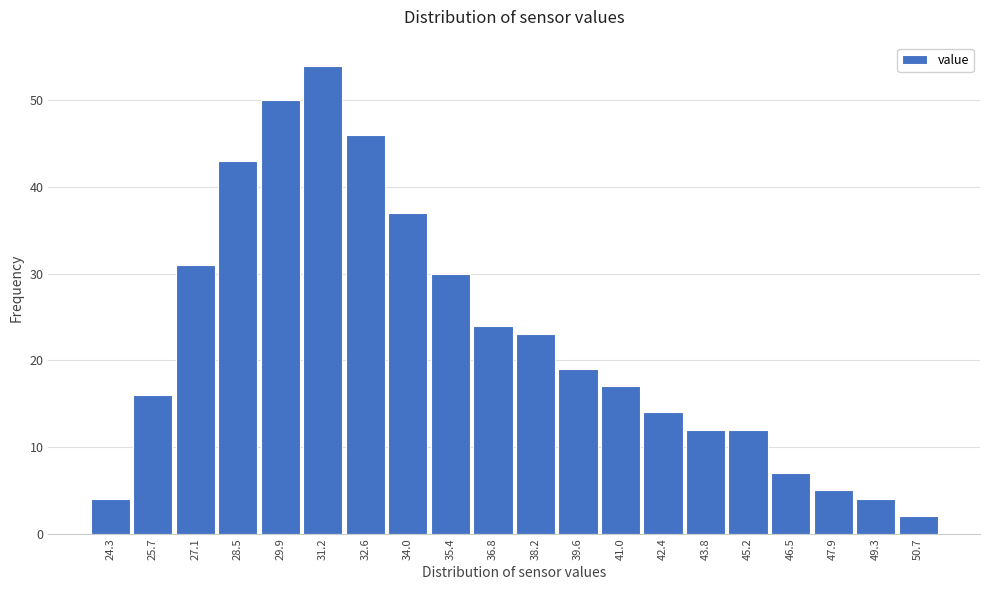

Reading right to left, what are all the values shown in this chart?

2	4	5	7	12	12	14	17	19	23	24	30	37	46	54	50	43	31	16	4